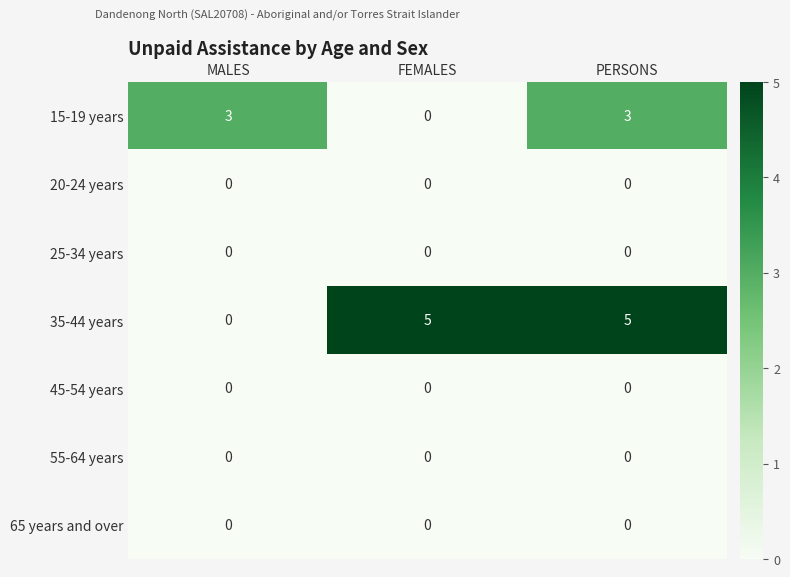

The value of 55-64 years at FEMALES is 0. True or false?

True